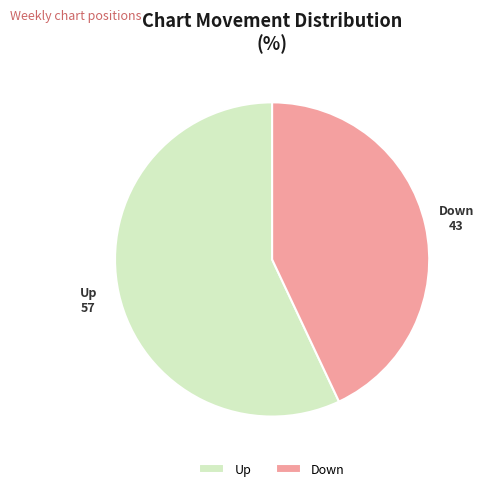

What is the ratio of the value at Up to the value at Down?

1.3